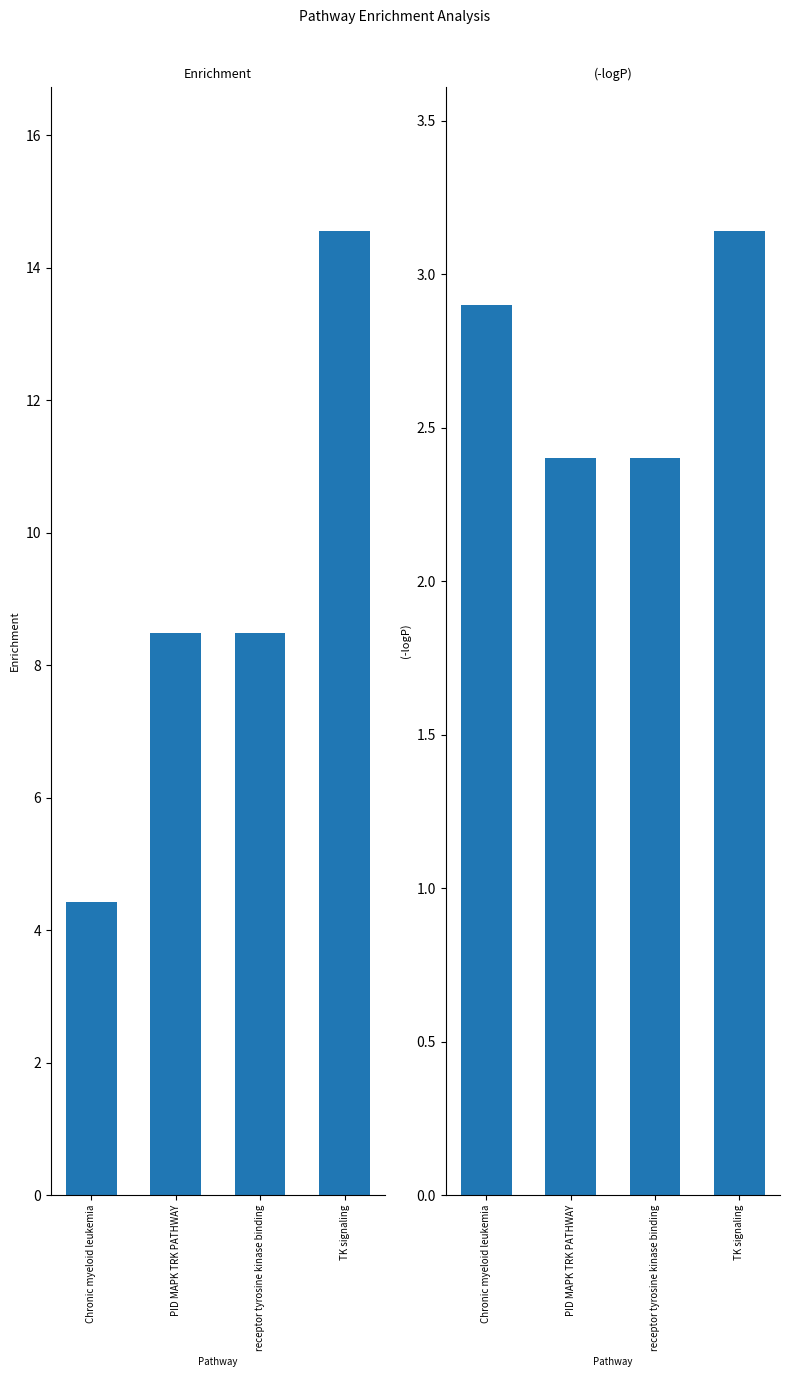

Which series has the largest total across all categories?

Enrichment